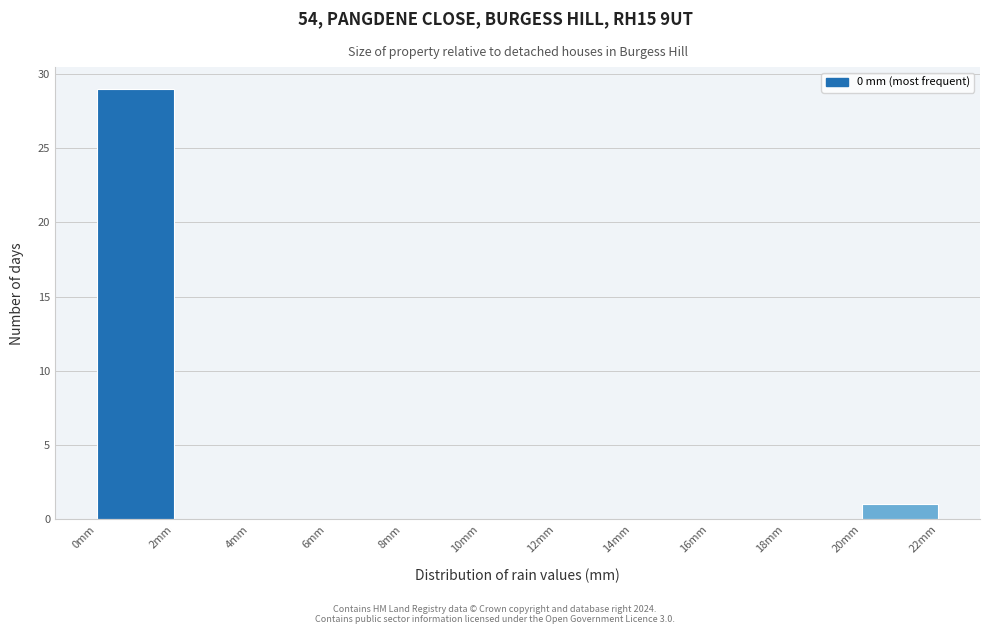

Reading left to right, list every bar in this chart as the range it spans on the x-axis followed by its height. The values are not printed on the chart, so give them approximately, as read against the axis.

0 to 2: 29
2 to 4: 0
4 to 6: 0
6 to 8: 0
8 to 10: 0
10 to 12: 0
12 to 14: 0
14 to 16: 0
16 to 18: 0
18 to 20: 0
20 to 22: 1